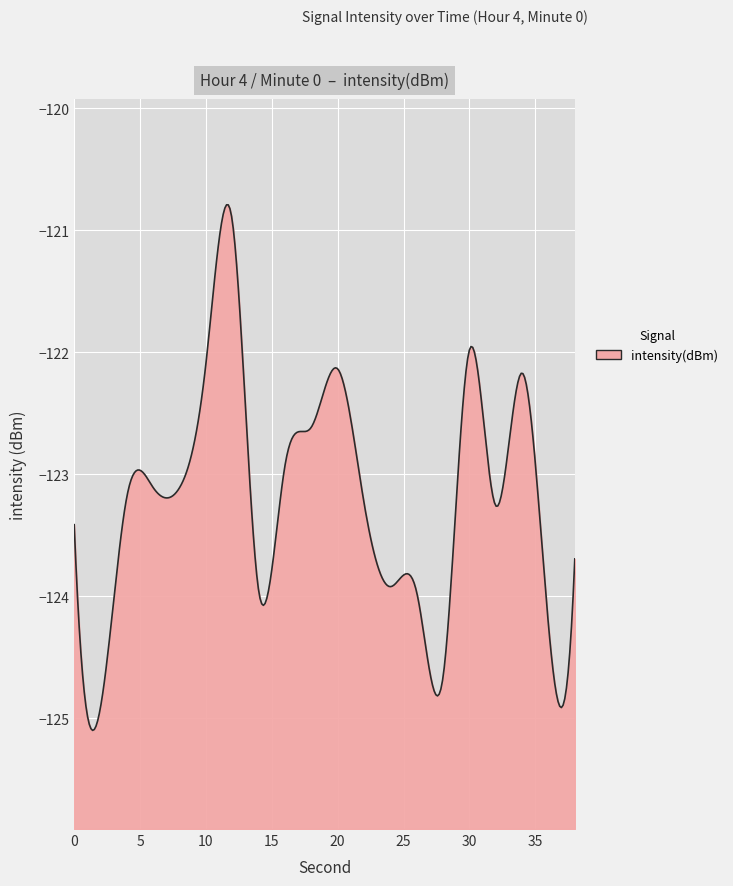

What is the minimum value shown in the chart?

-125.1